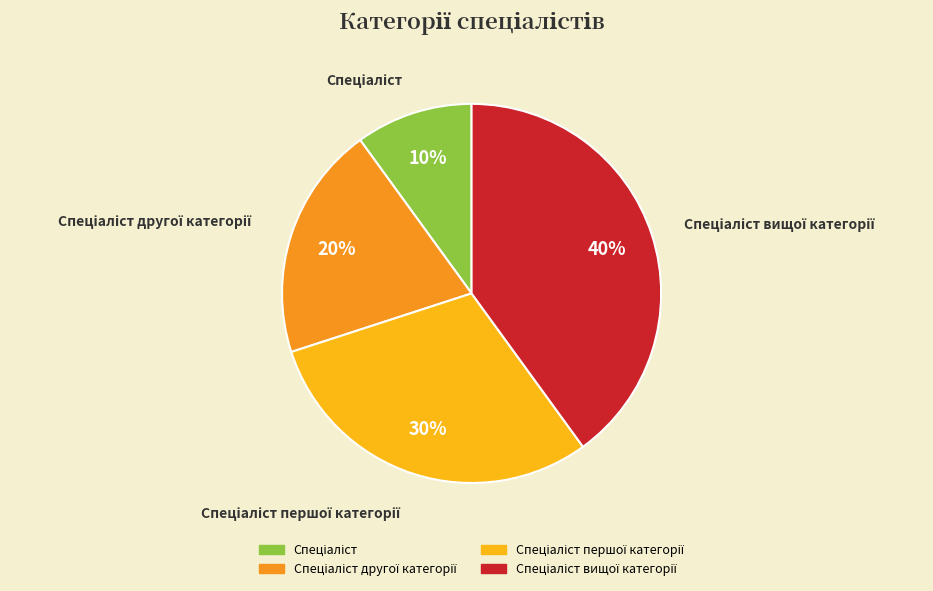

Is there a majority slice in this chart?

No